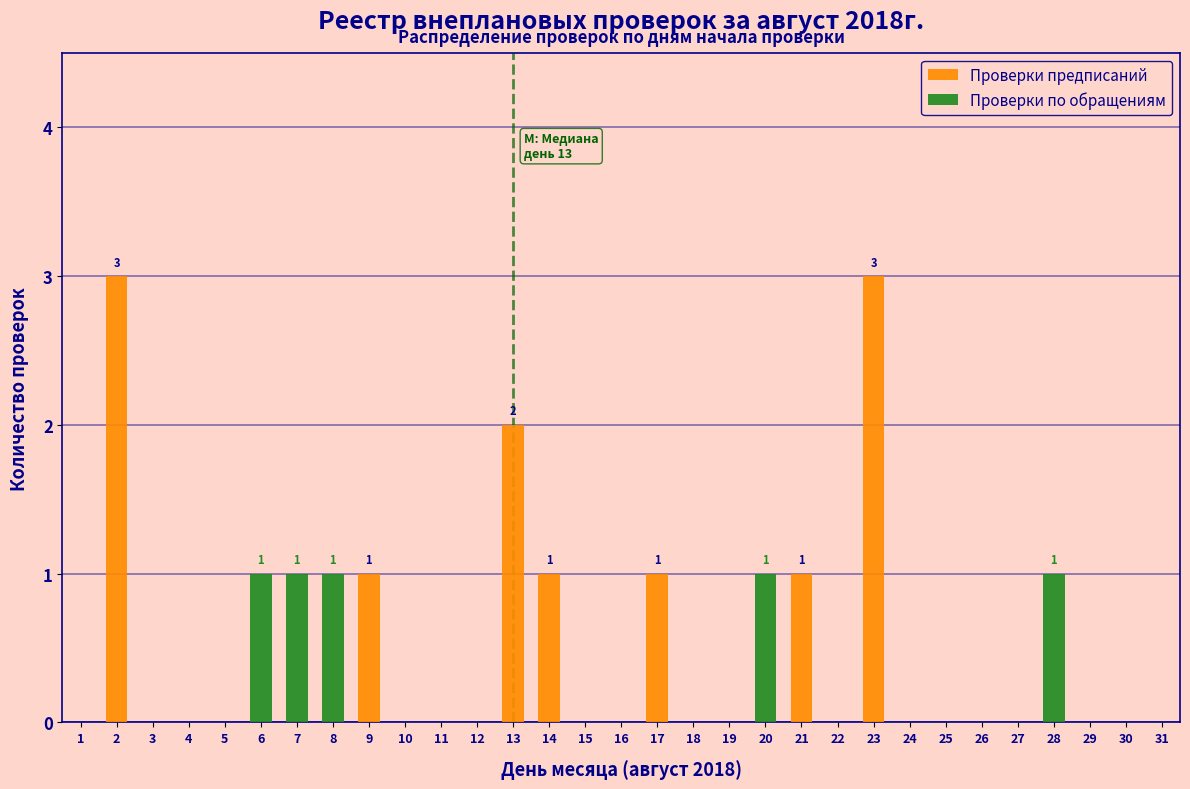

The Проверки предписаний series shows 2 at 13. True or false?

True